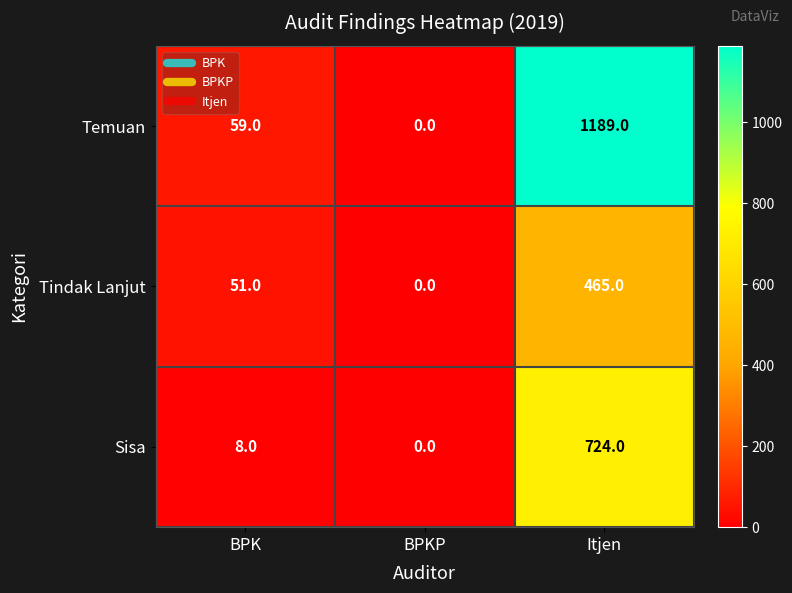

What is the highest value of the Temuan series?

1189